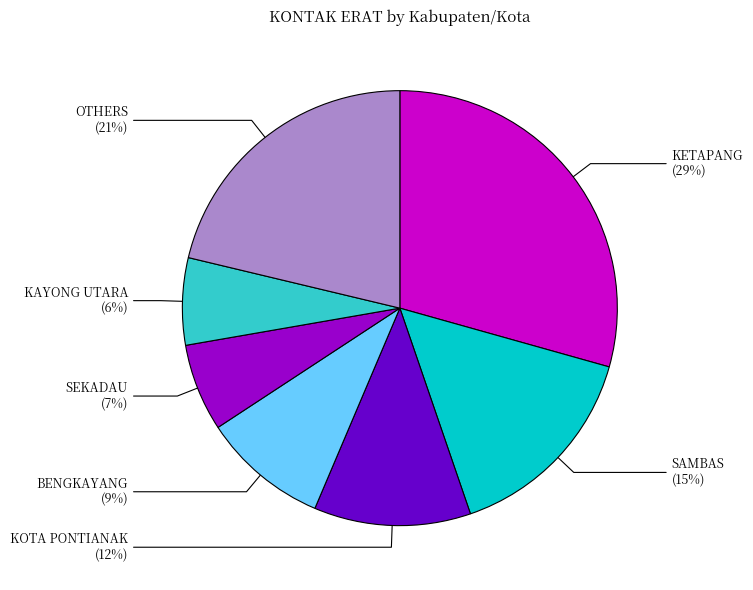

Count the number of slices in the pie.

7